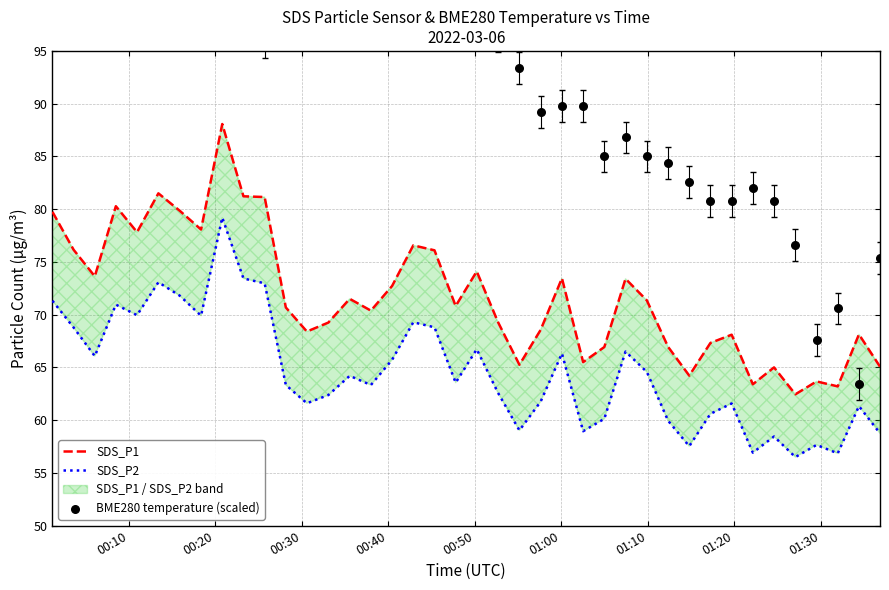

Which series reaches the minimum Y coordinate?

SDS_P2